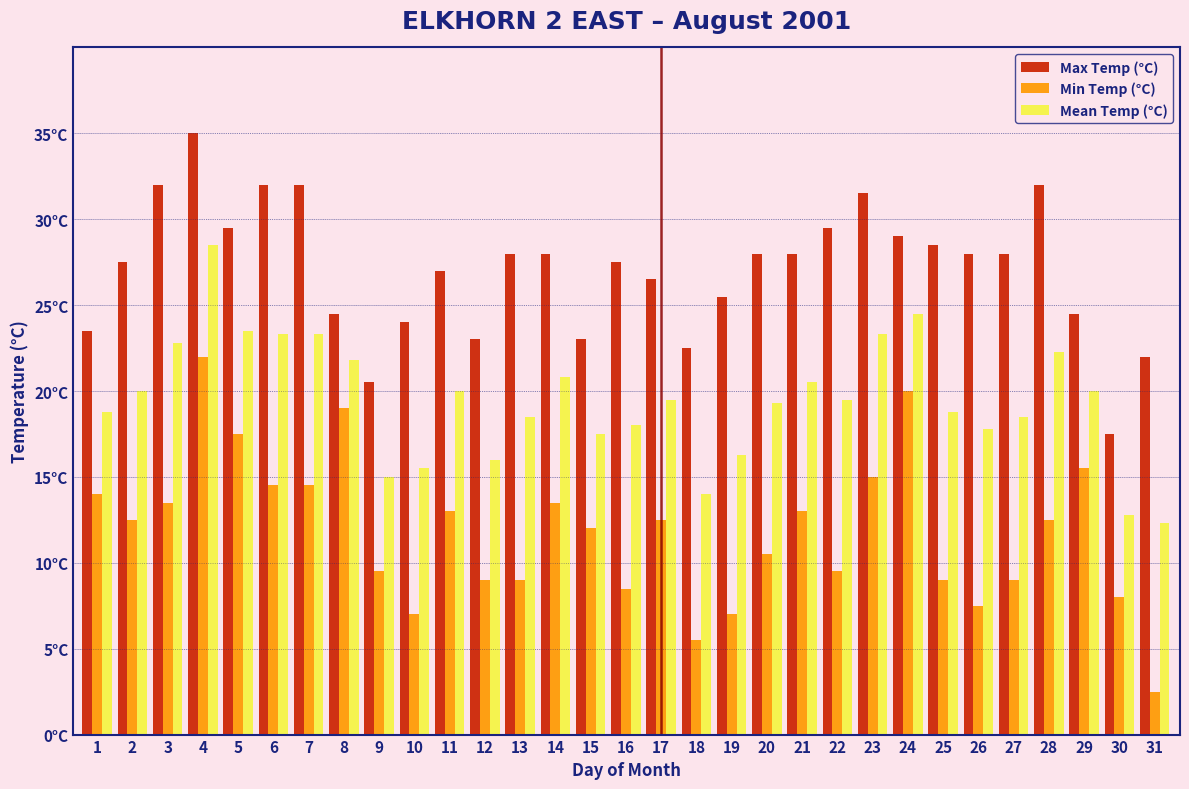

What are all the series names shown in the legend?

Max Temp (°C), Min Temp (°C), Mean Temp (°C)